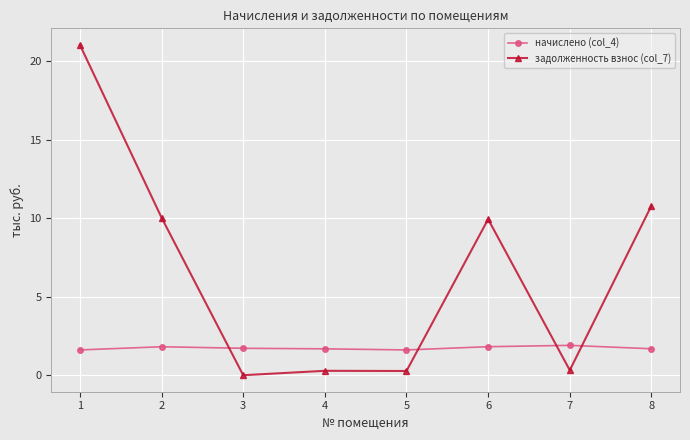

True or false: задолженность взнос (col_7) has more than 2 points higher than both neighbors.

False